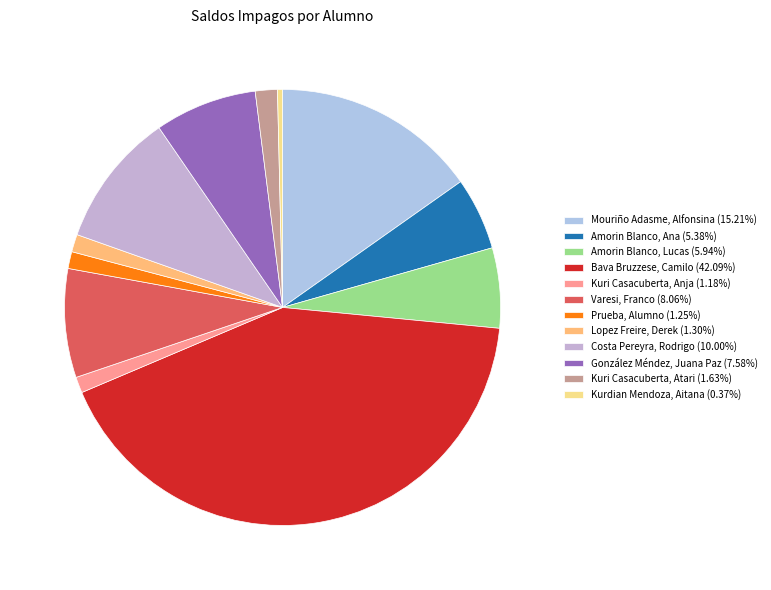

Does any single category account for the majority?

No